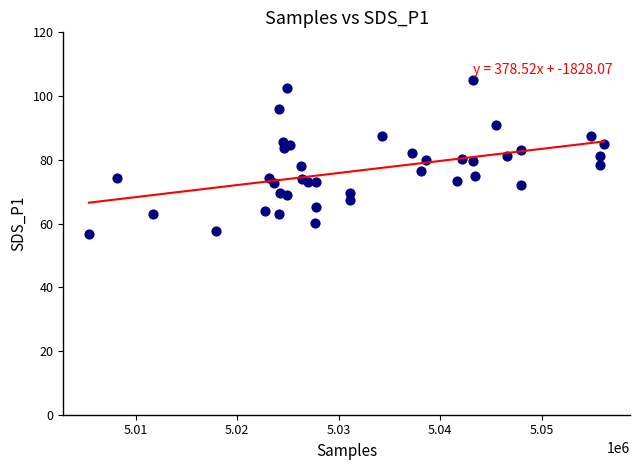

What is the range of X values (max minus min)?

50762.0